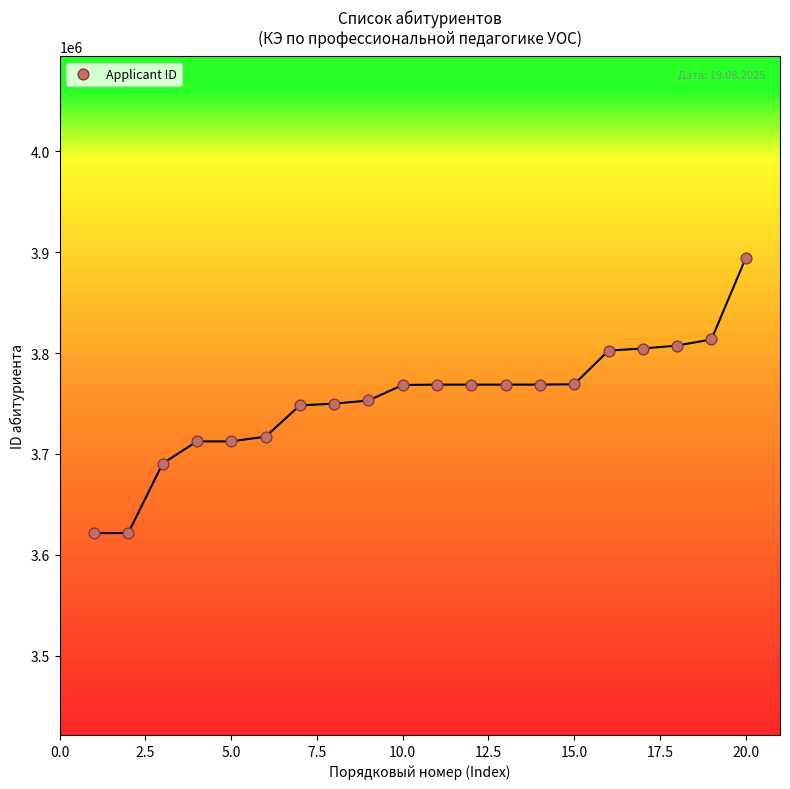

What is the range of X values (max minus min)?

19